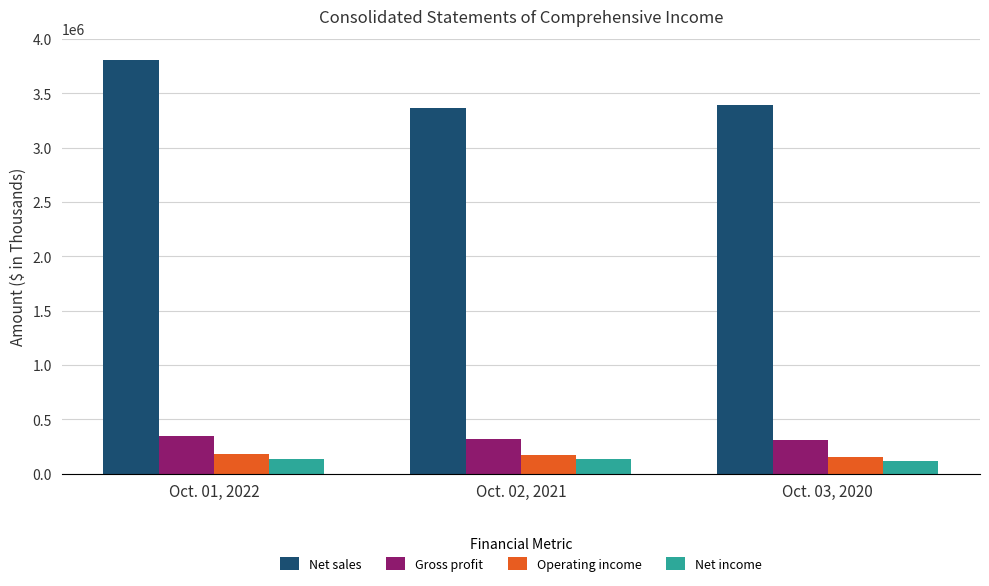

At which label is Operating income closest to 165778?

Oct. 02, 2021